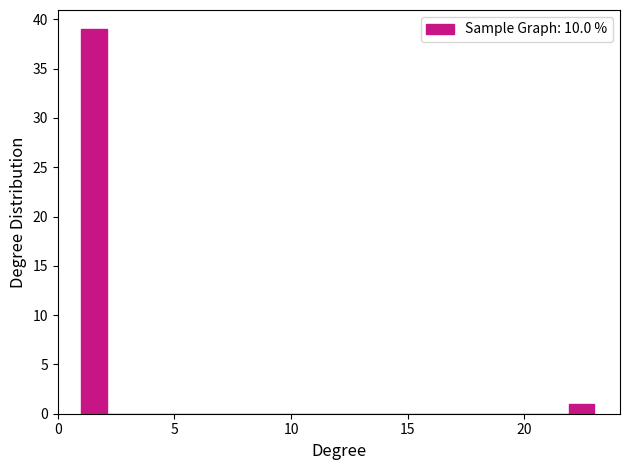

Read against the x-axis, roughly where is the centre of the tallest bar?

1.5